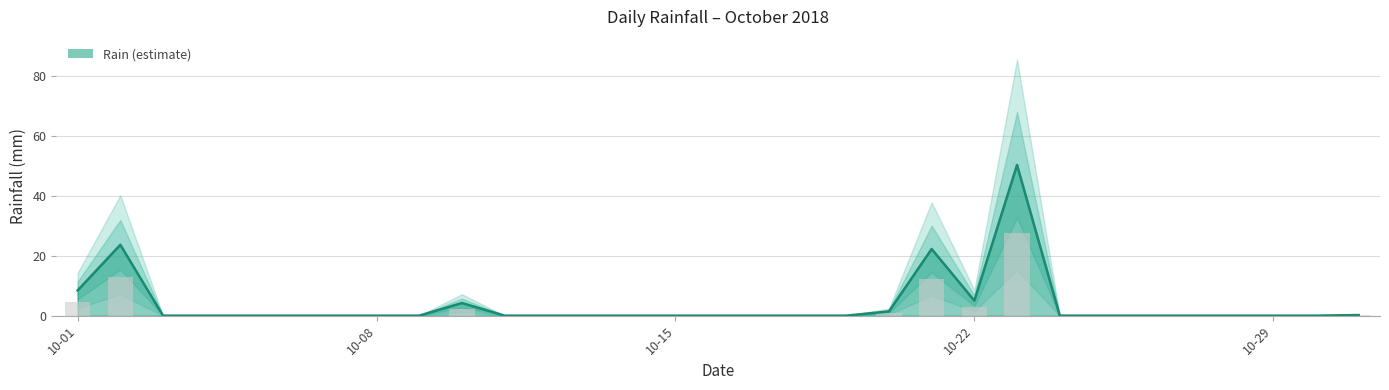

Reading left to right, what are all the values shown in this chart?

8.4	23.6	0.0	0.0	0.0	0.0	0.0	0.0	0.0	4.2	0.0	0.0	0.0	0.0	0.0	0.0	0.0	0.0	0.0	1.4	22.2	5.0	50.2	0.0	0.0	0.0	0.0	0.0	0.0	0.0	0.2